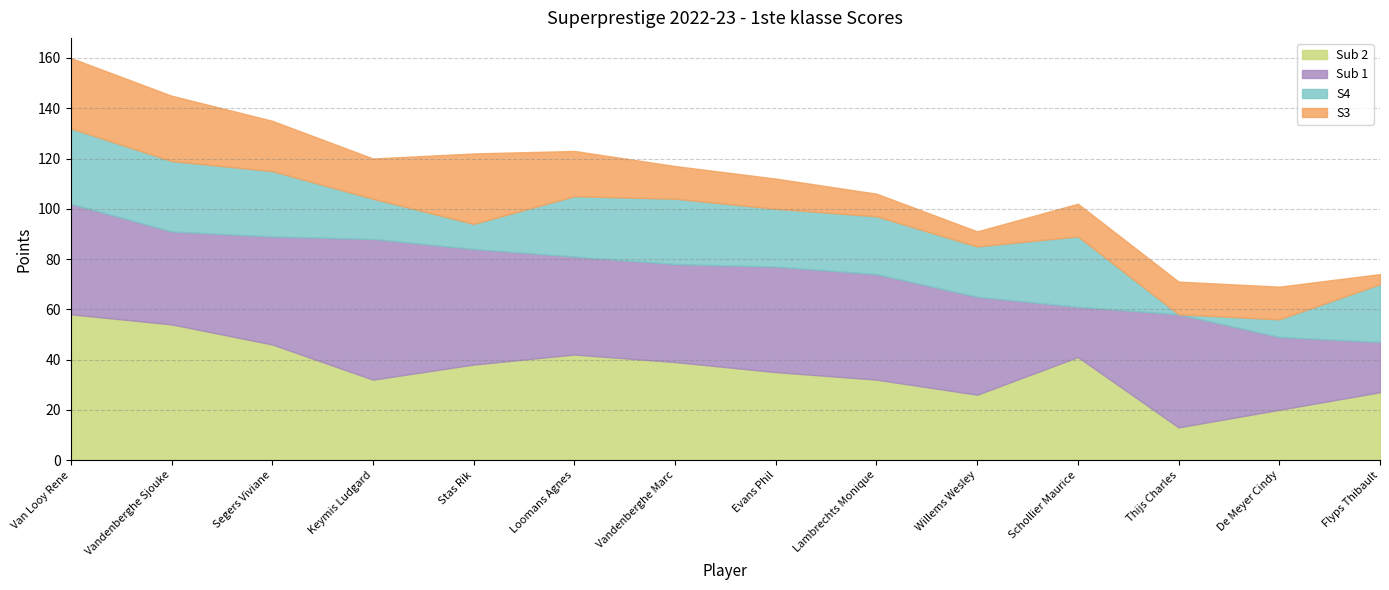

In S4, how many points are lower than both neighbors (excluding endpoints)?

3